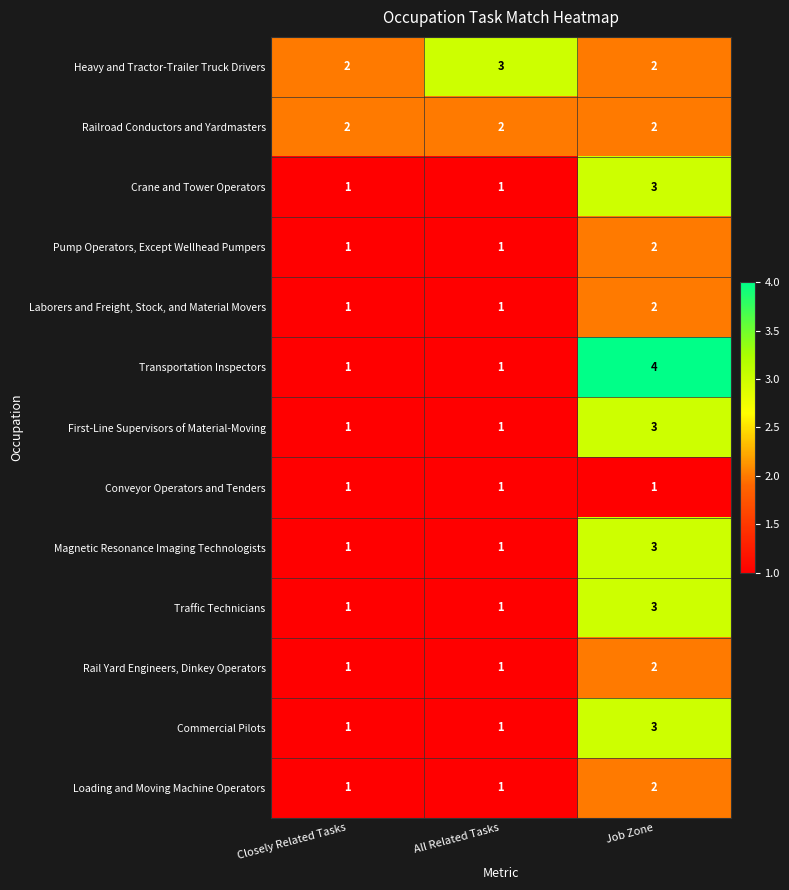

How many data points does each series have?

3